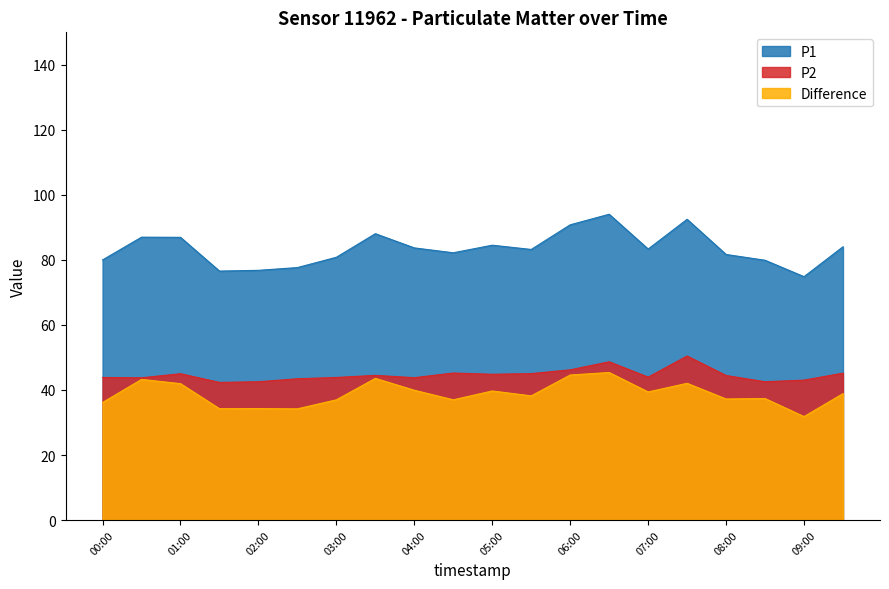

What is the spread (max minus min) of values at 00:30?

43.8